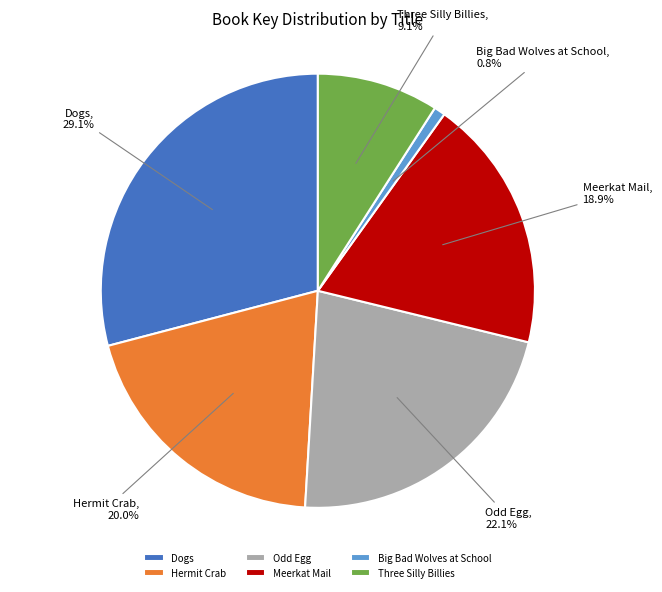

To the nearest percent, what portion does Dogs represent?

29%